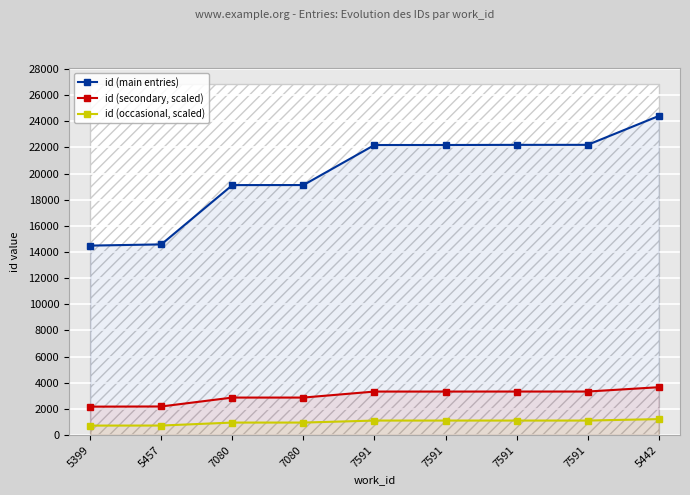

What is the difference between the second highest and minimum values in the id (secondary, scaled) series?

1155.9